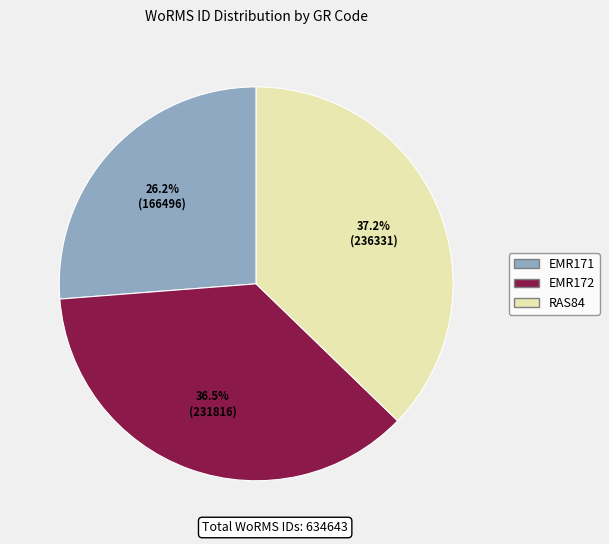

Between EMR172 and RAS84, which is larger?

RAS84